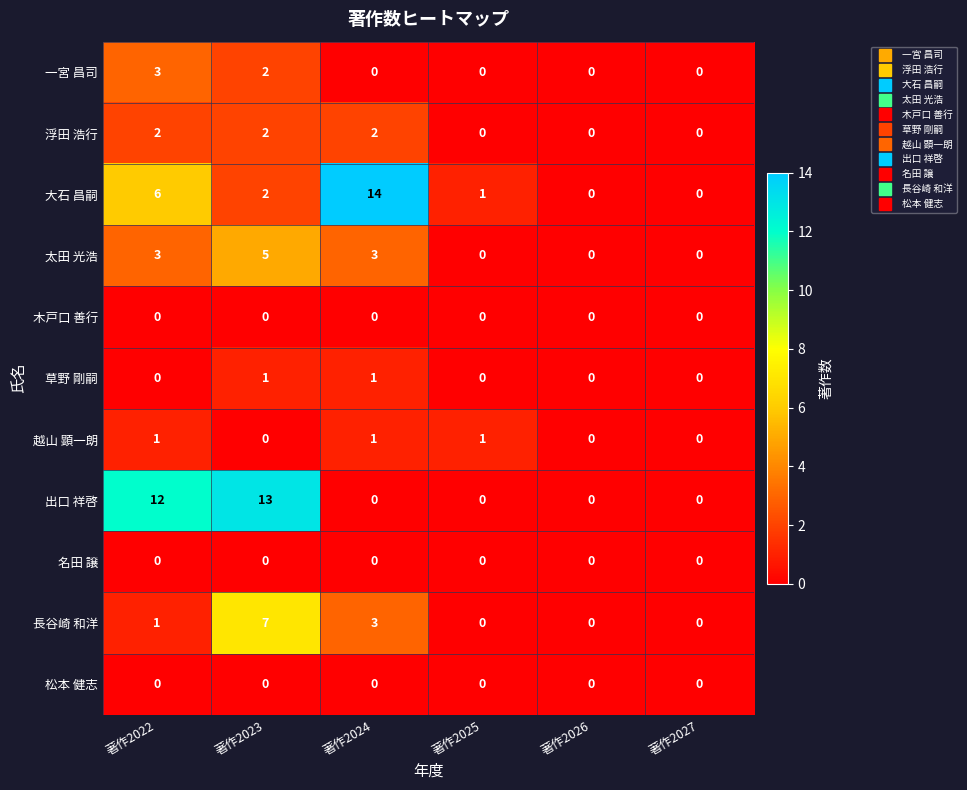

Which series has the widest spread of values?

大石 昌嗣